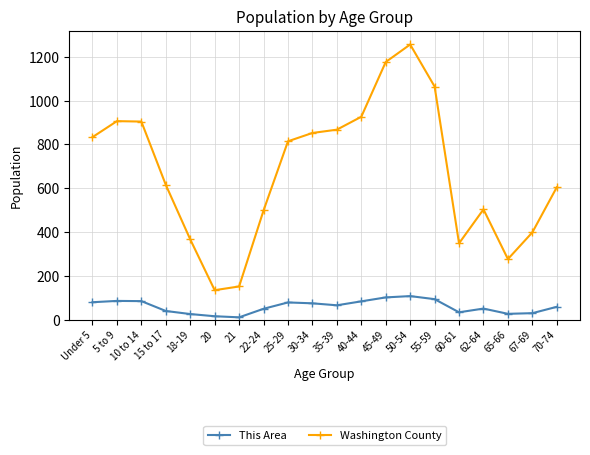

What are all the series names shown in the legend?

This Area, Washington County